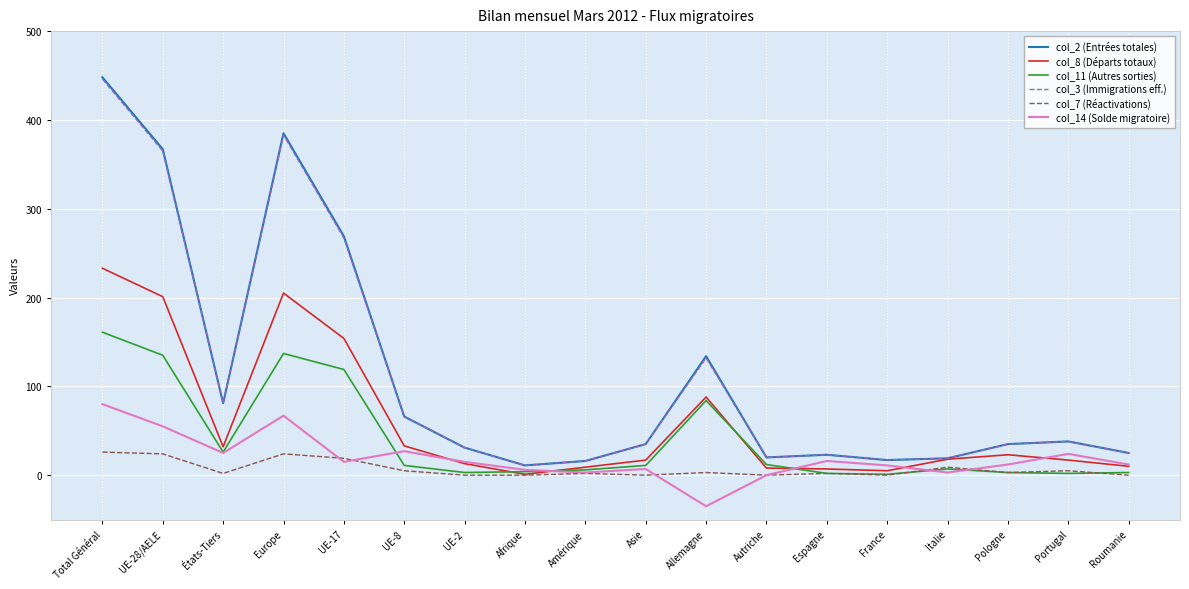

What is the difference between the maximum and second lowest values in the col_7 (Réactivations) series?

26